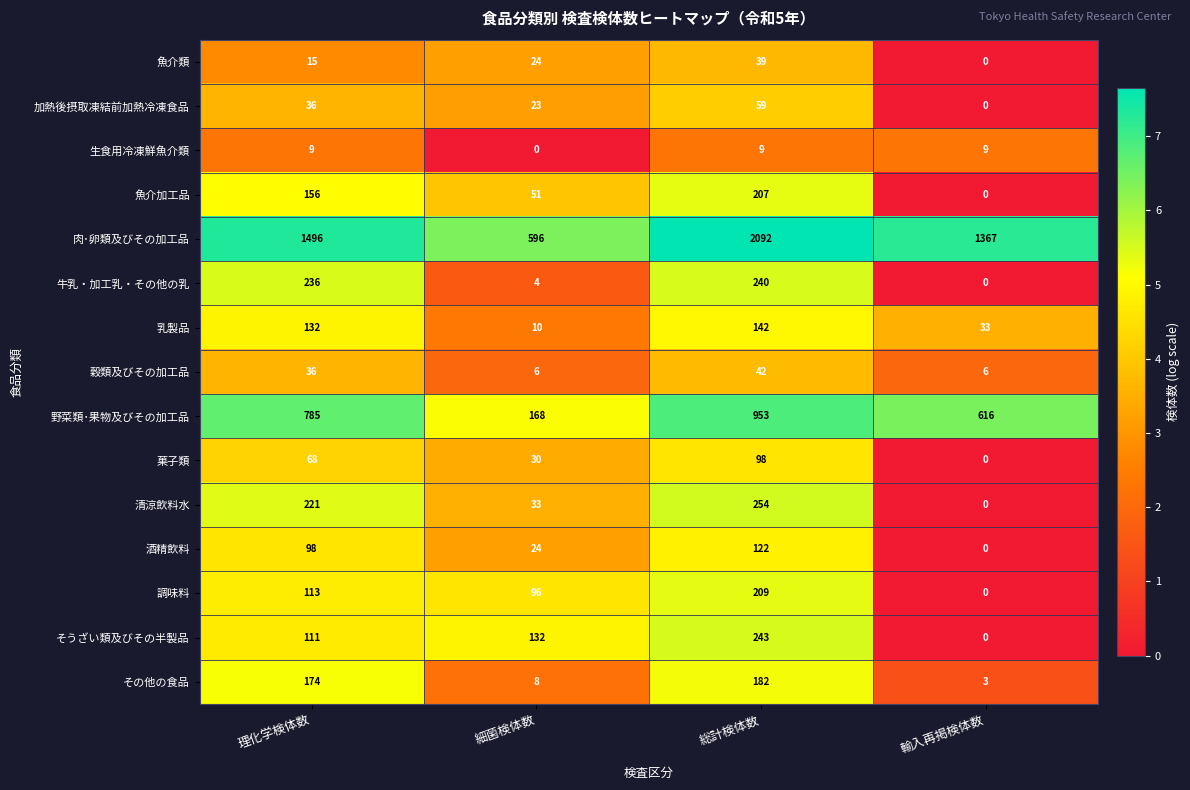

What is the spread (max minus min) of values at 細菌検体数?

596